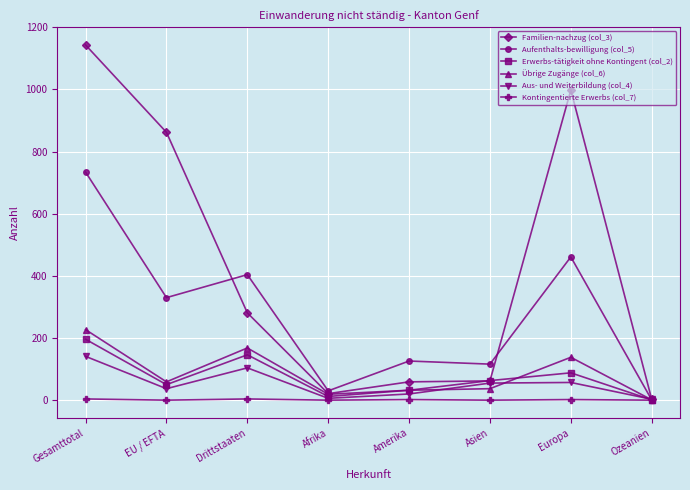

True or false: Aus- und Weiterbildung (col_4) has a value of 141 at Gesamttotal.

True